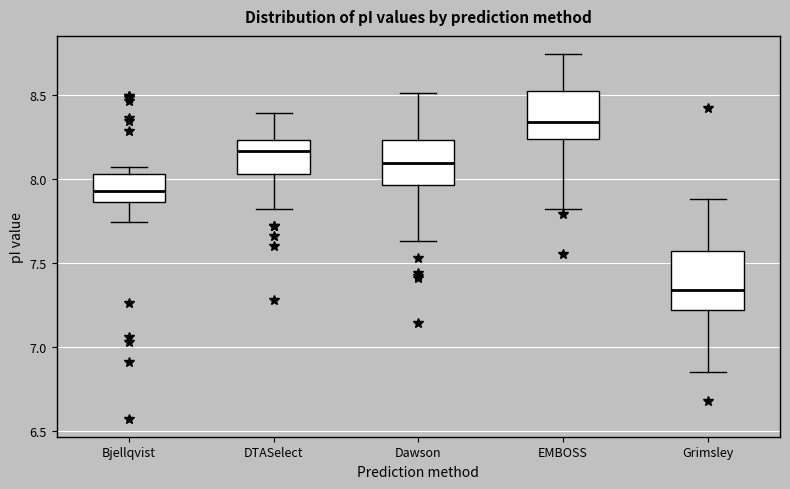

Comparing the boxes themselves (not the whiskers), which one is the tallest?

Grimsley